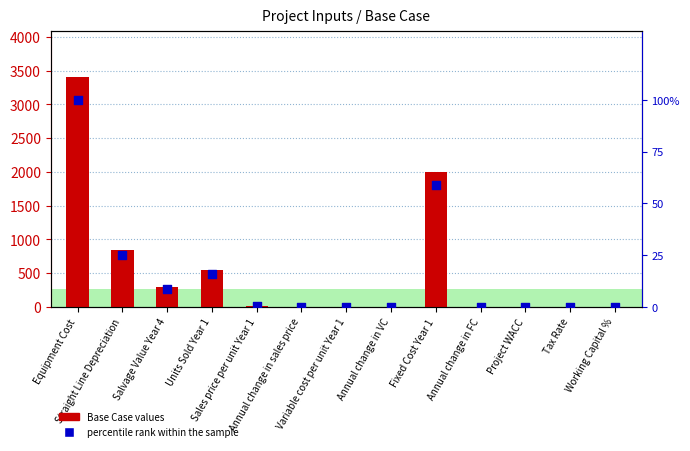

At which category is the sum across all series the highest?

Equipment Cost